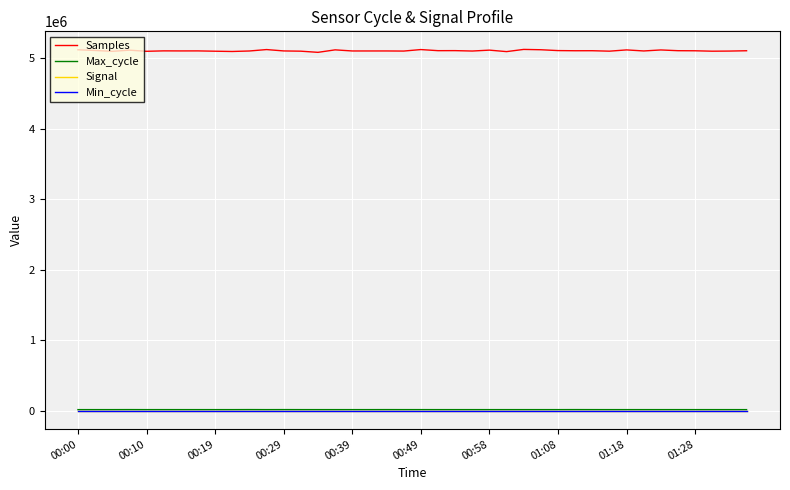

How many Min_cycle values are between 27 and 28?

40